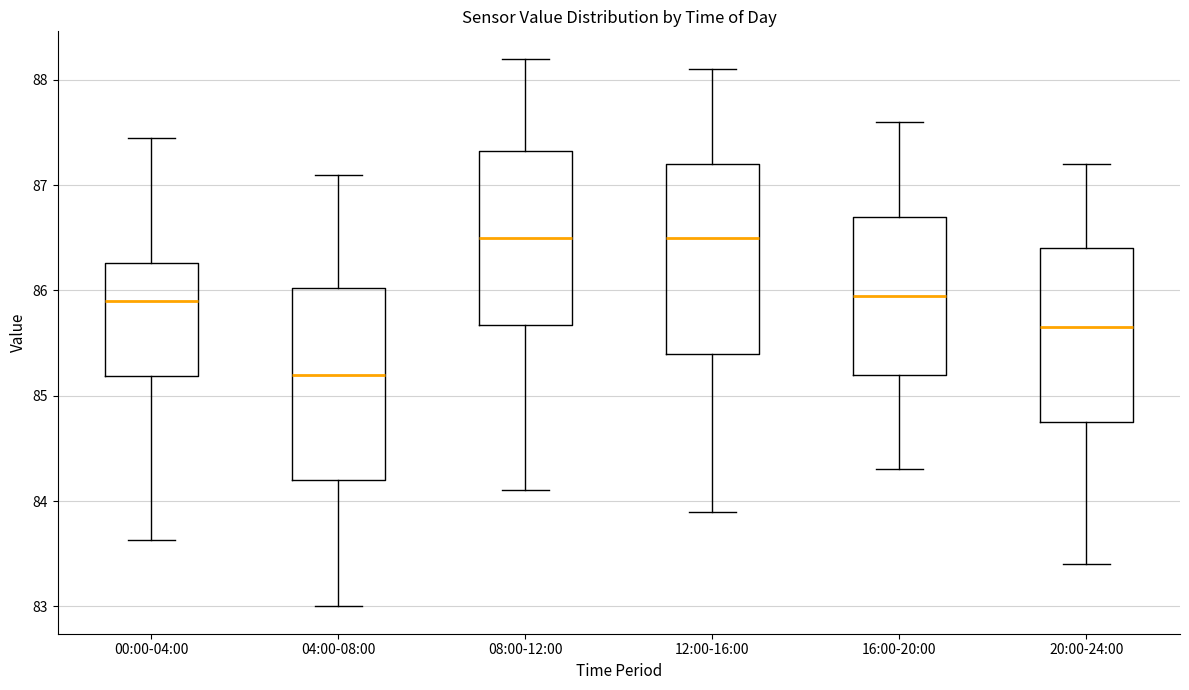

Reading left to right, transcribe this box plot: for each box, give where its median line is, the range the box spans, and where its two whiskers end, as read against the y-axis. The values are not printed on the chart, so give them approximately, as read against the axis.

00:00-04:00: median 85.9, box 85.2 to 86.3, whiskers 83.6 to 87.5
04:00-08:00: median 85.2, box 84.2 to 86.0, whiskers 83.0 to 87.1
08:00-12:00: median 86.5, box 85.7 to 87.3, whiskers 84.1 to 88.2
12:00-16:00: median 86.5, box 85.4 to 87.2, whiskers 83.9 to 88.1
16:00-20:00: median 86.0, box 85.2 to 86.7, whiskers 84.3 to 87.6
20:00-24:00: median 85.7, box 84.8 to 86.4, whiskers 83.4 to 87.2